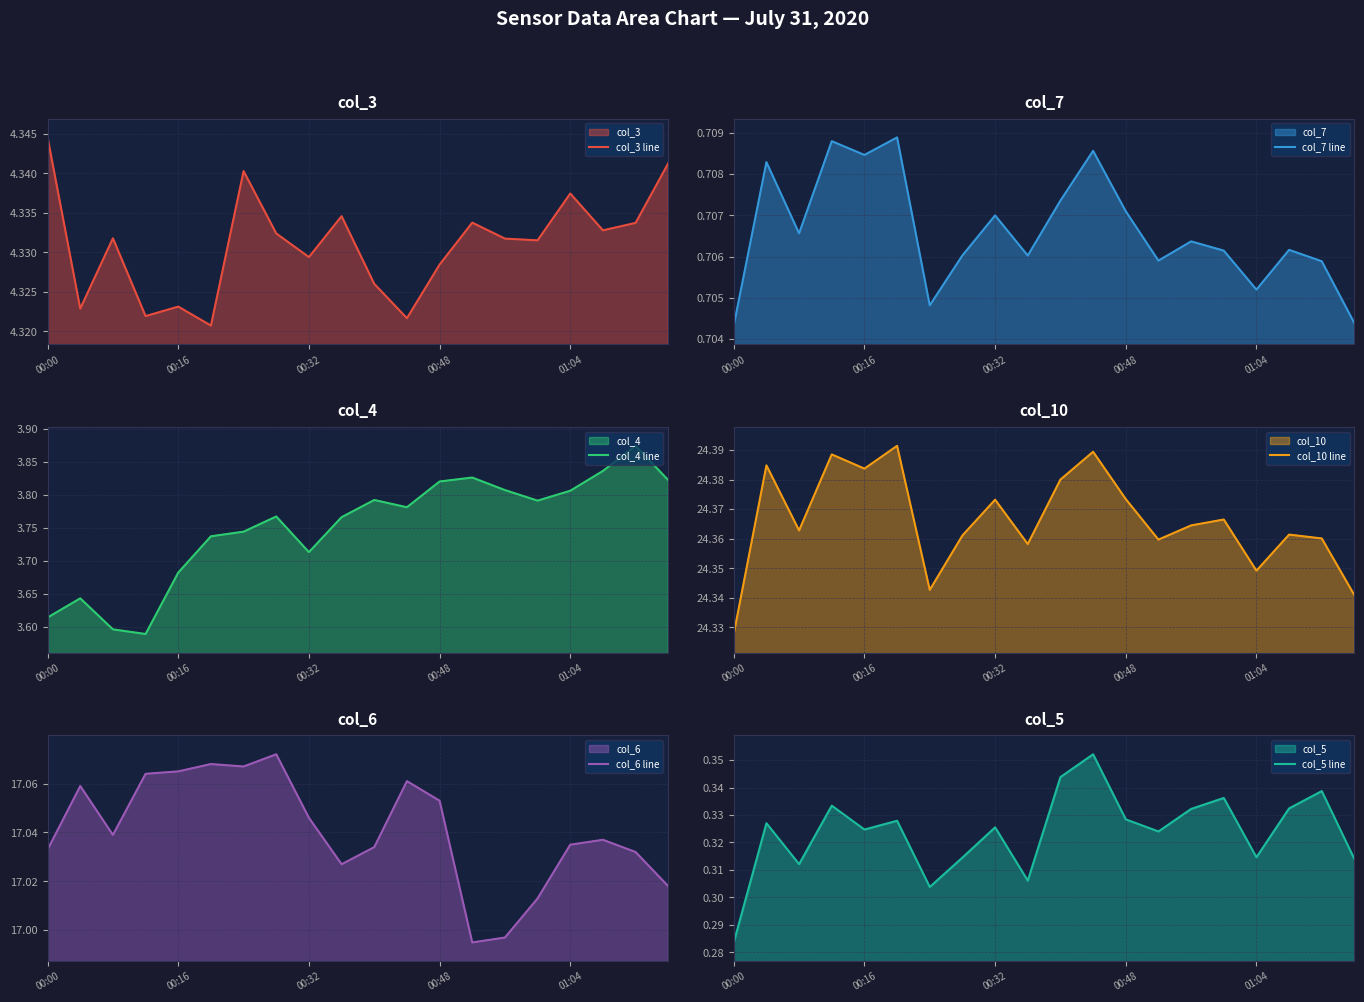

What is the label of the 15th point from the right?

5